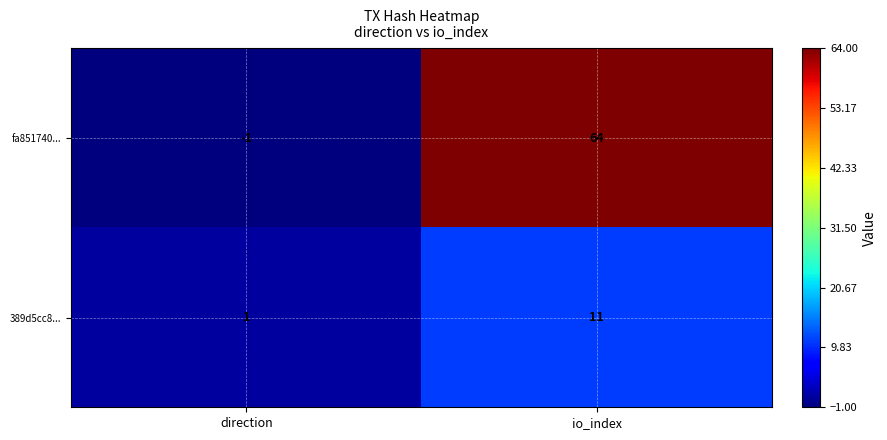

At which category is the sum across all series the highest?

io_index